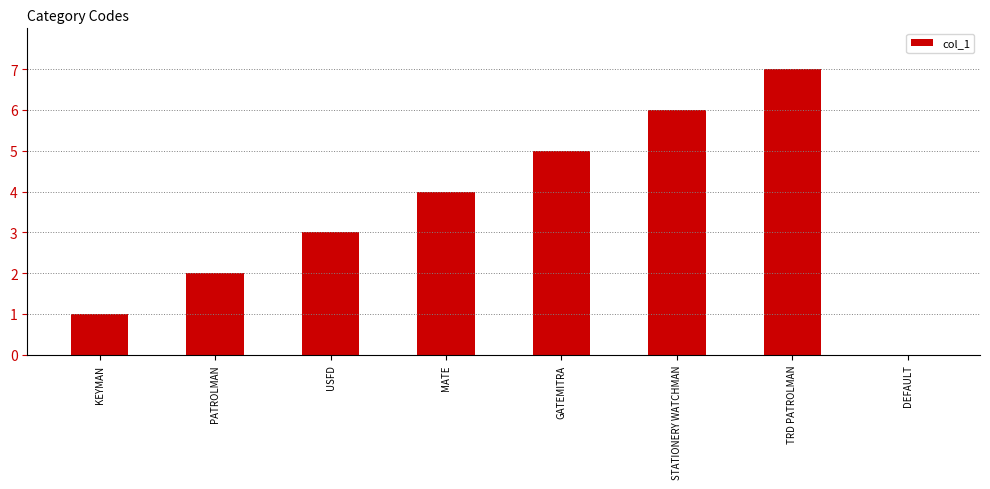

What is the sum of all values?

28